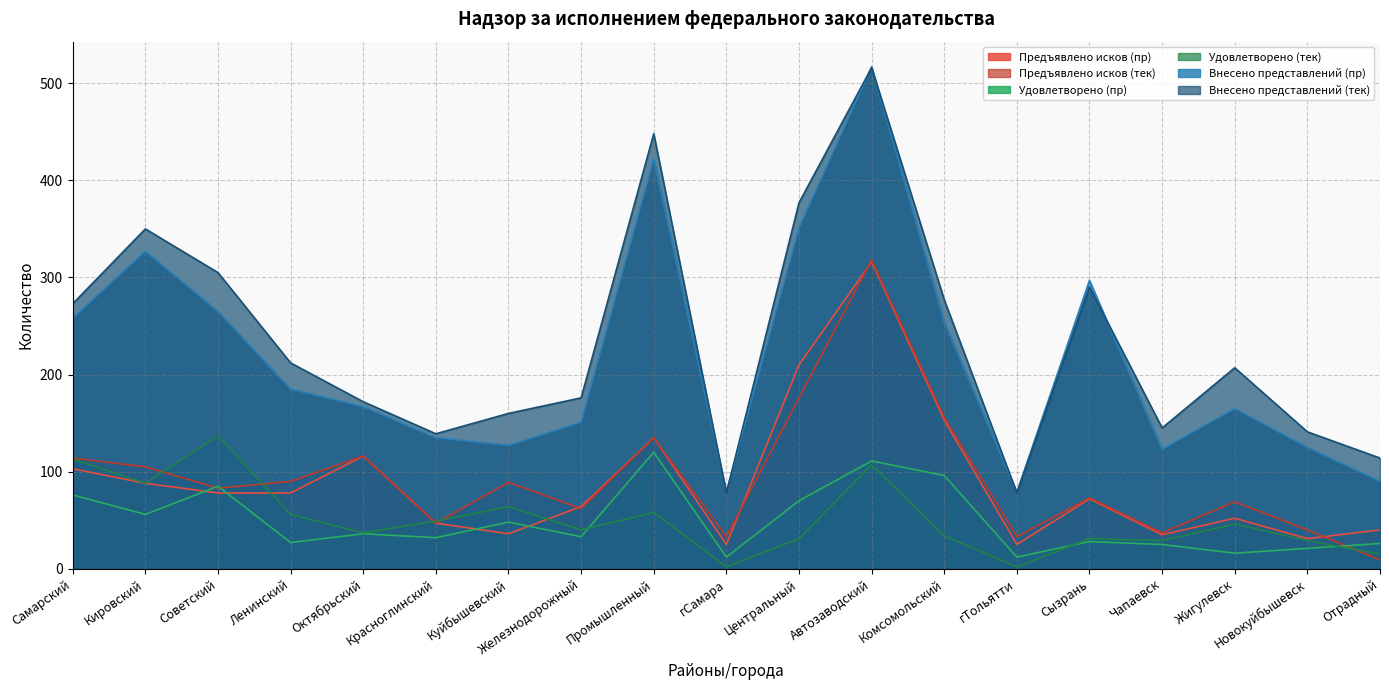

What value does the Внесено представлений (пр) series have at Жигулевск, to the nearest 50?

150